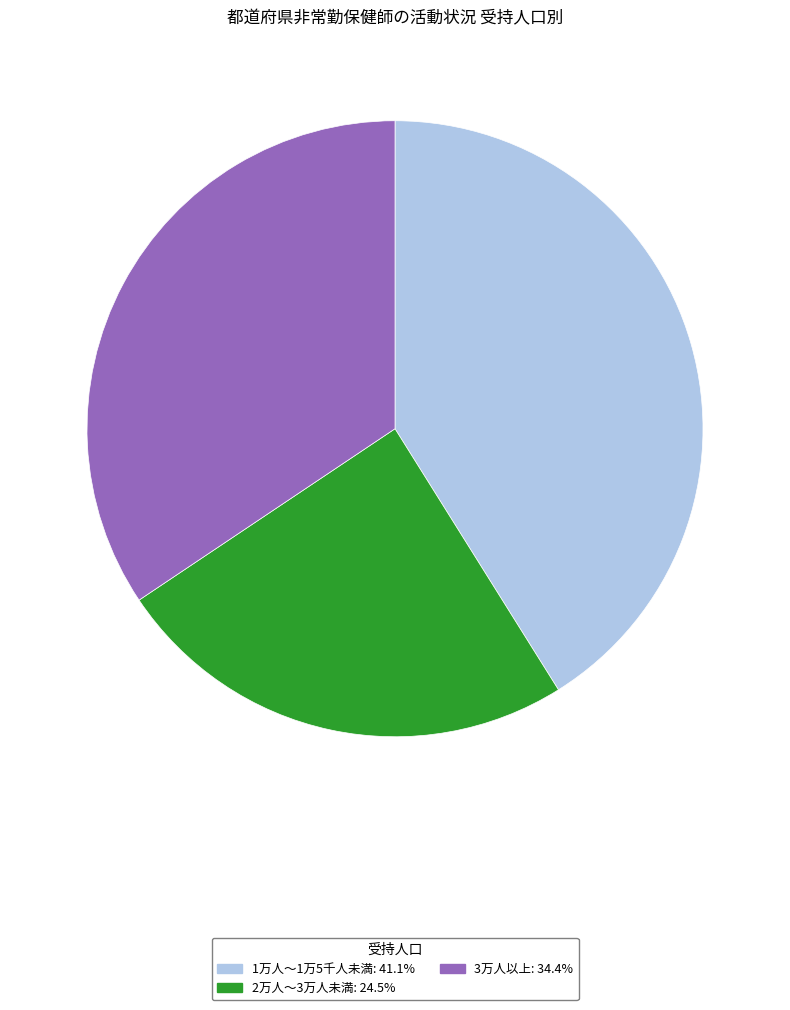

Does any single category account for the majority?

No